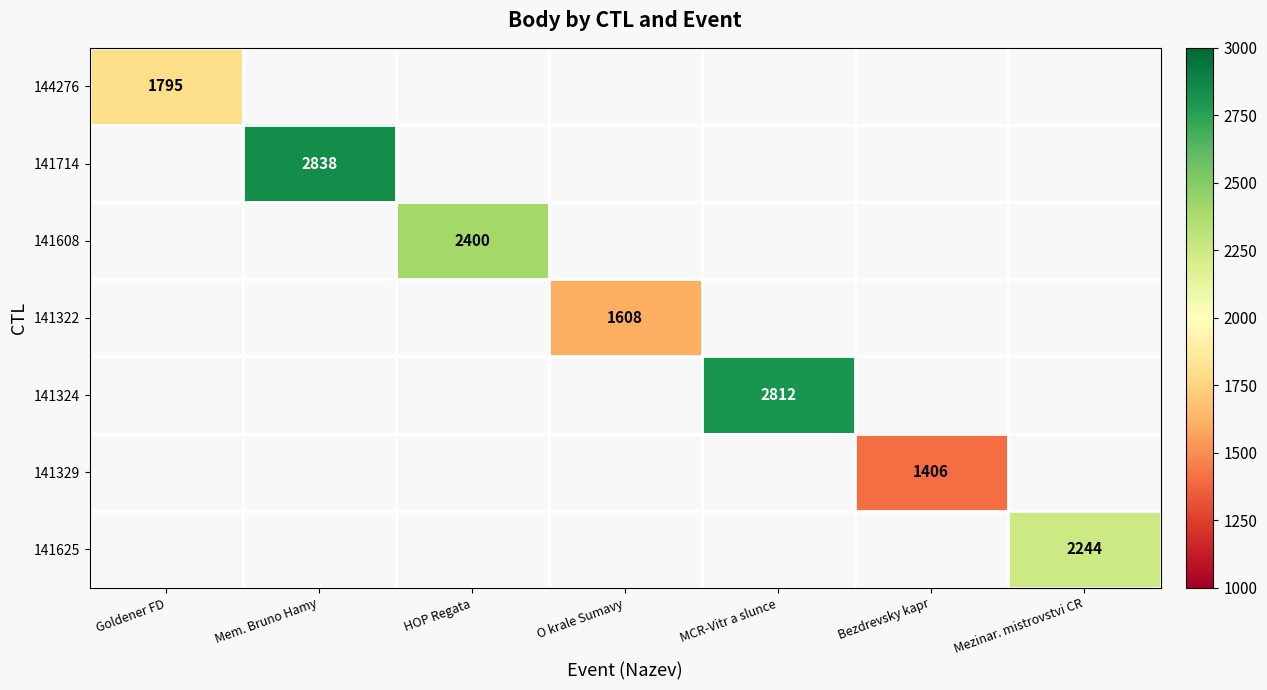

At which category does the chart reach its minimum across all series?

Bezdrevsky kapr